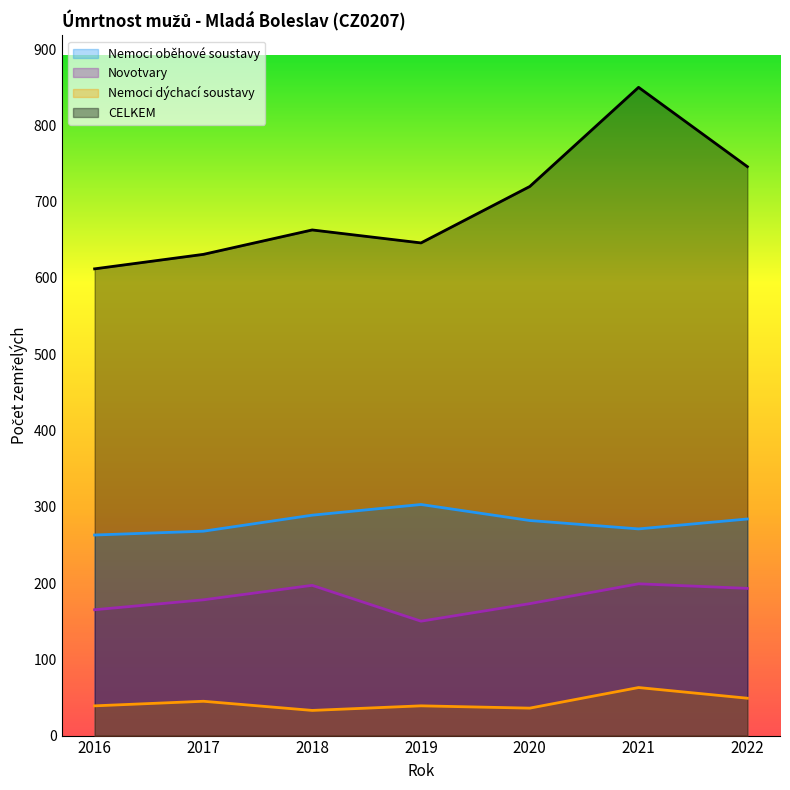

What is the sum of all Novotvary values?

1255